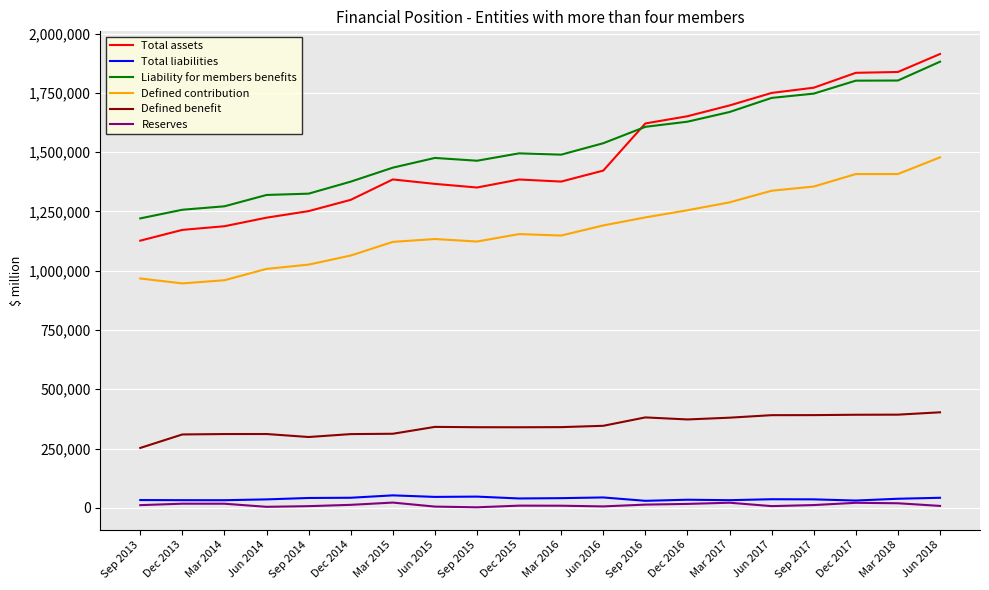

Where does the Reserves series first go above 11688?

Dec 2013